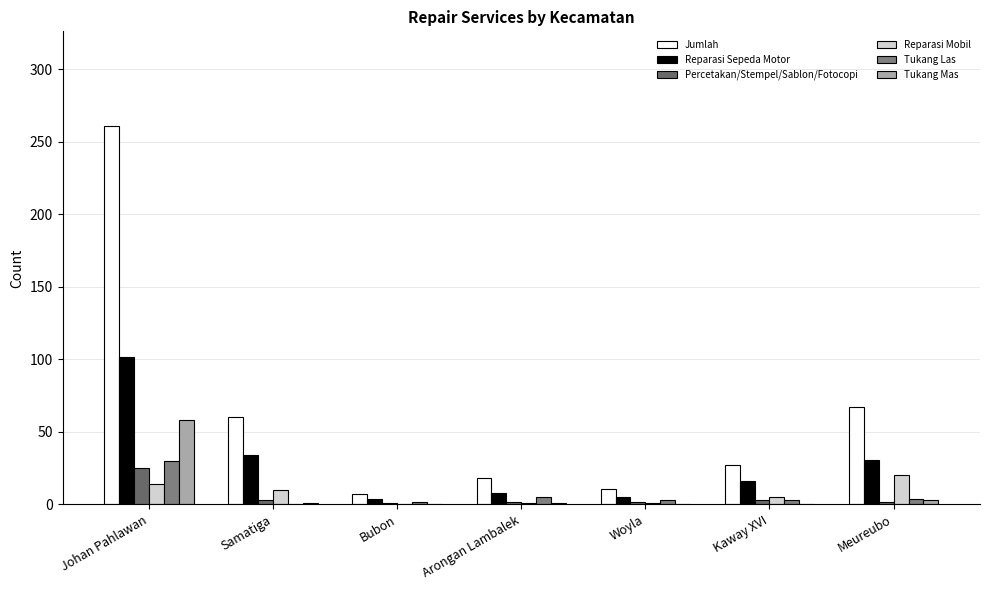

What is the total value across all series at Johan Pahlawan?

490